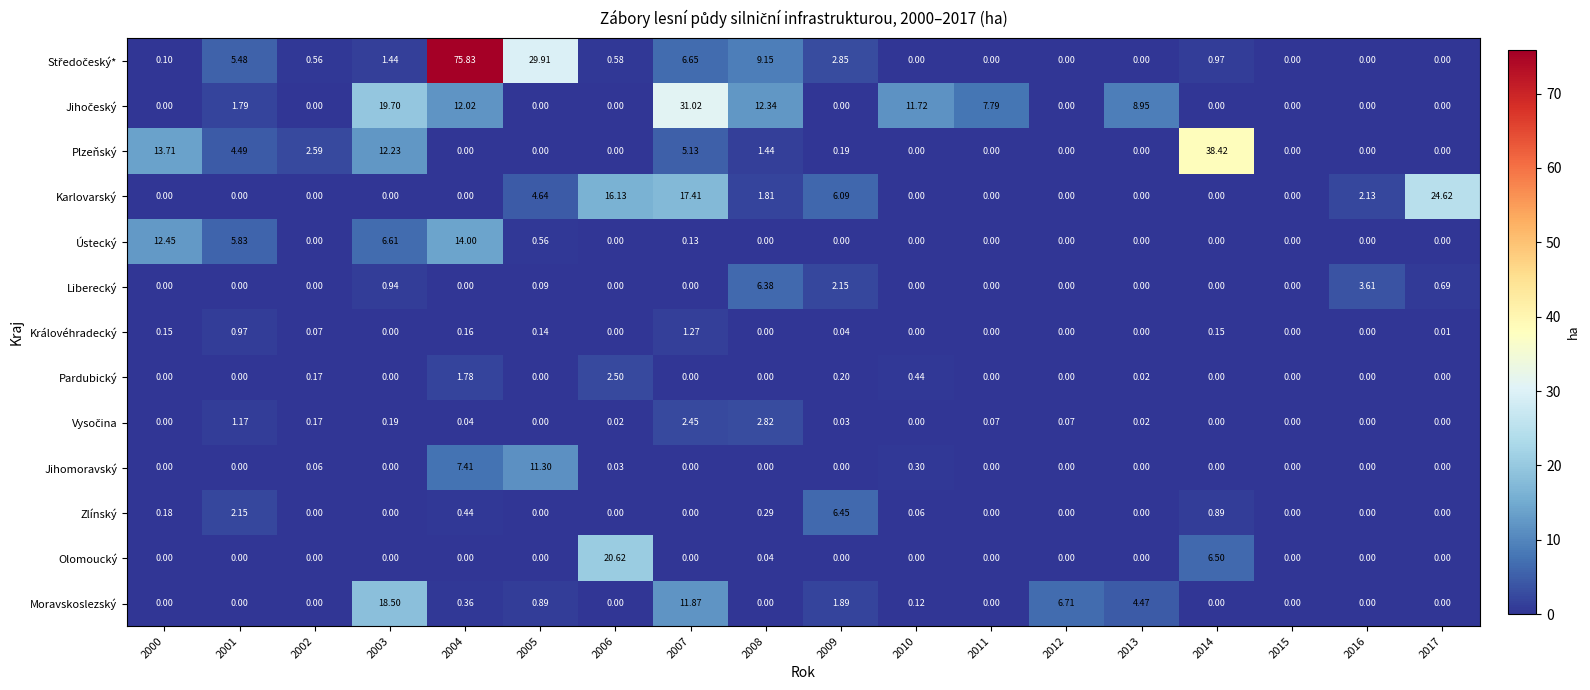

Is the value of Liberecký at 2009 greater than the value of Jihomoravský at 2014?

Yes